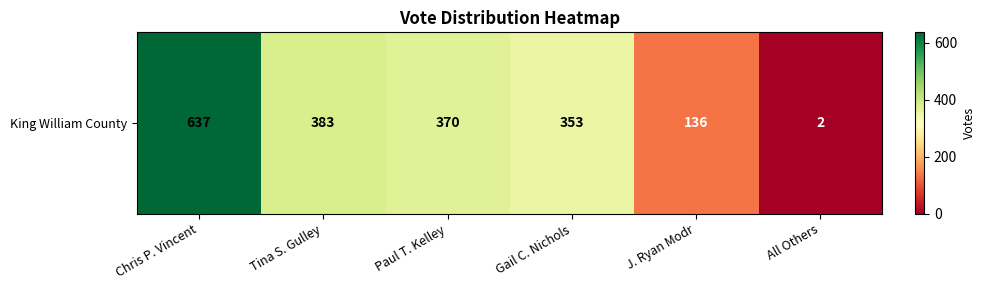

What is the smallest value displayed?

2